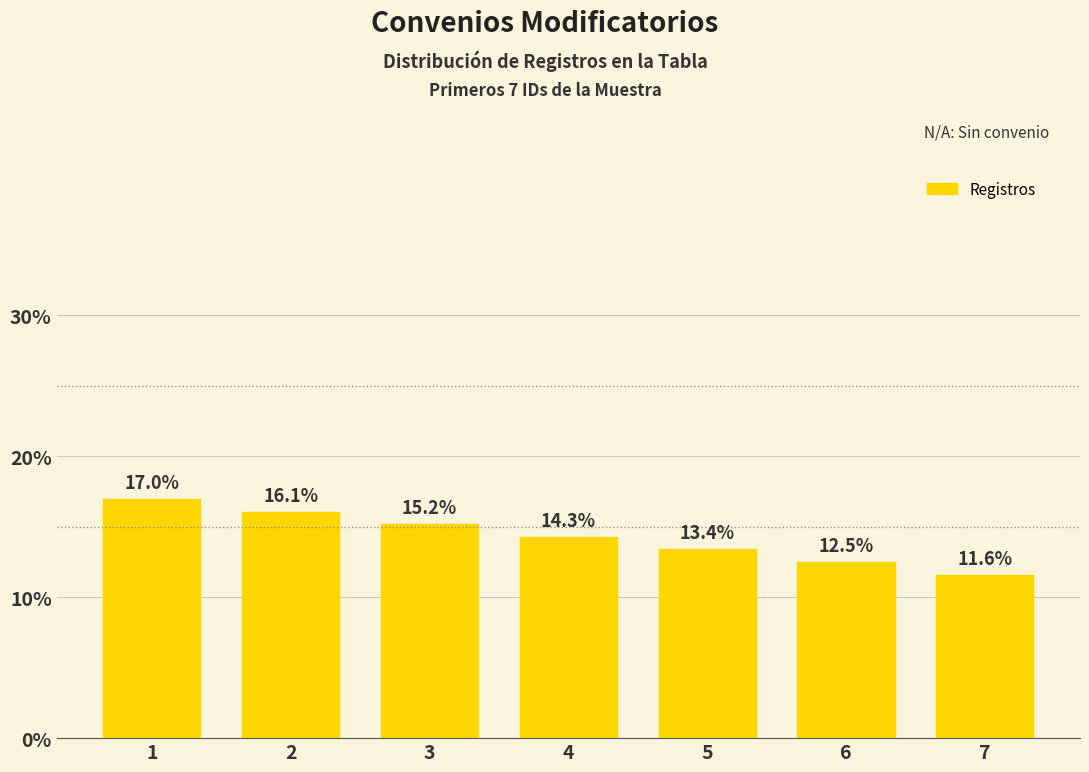

The chart shows a value of 16.9 at 6. True or false?

False